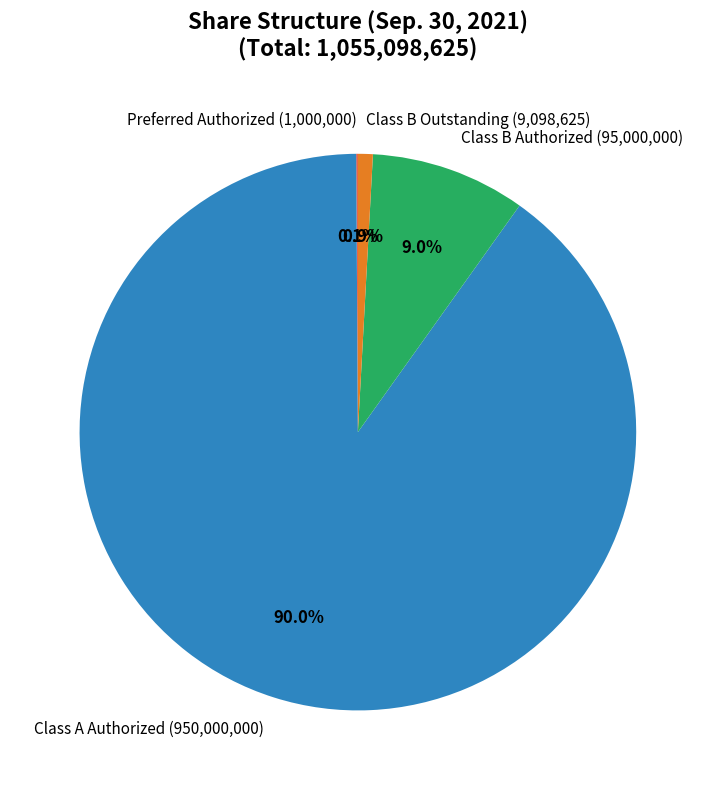

Which category accounts for the majority?

Class A Authorized (950,000,000)